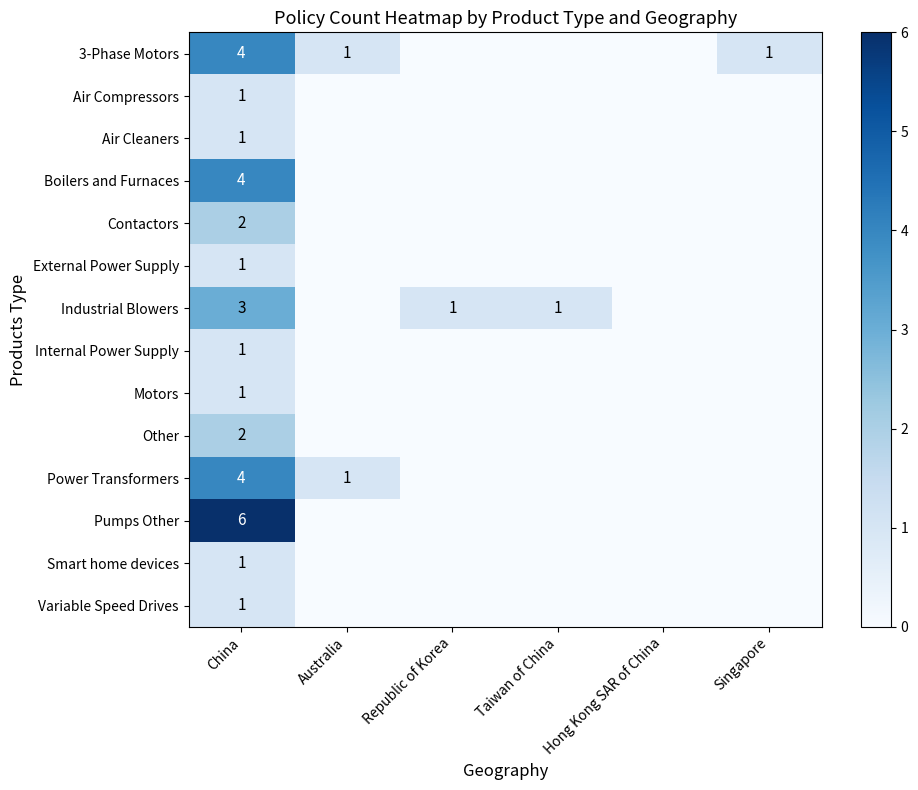

What is the spread (max minus min) of values at China?

5